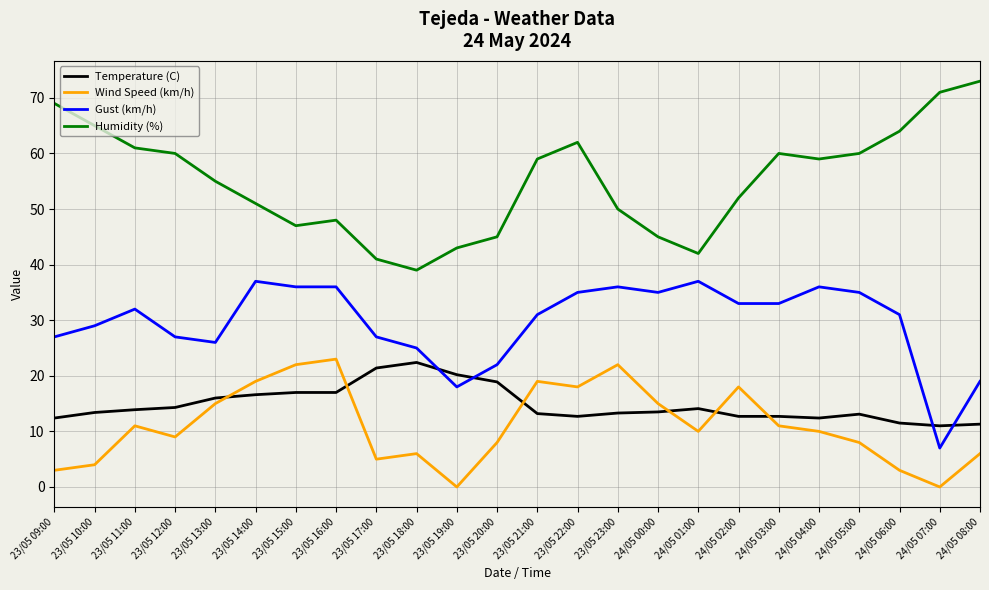

What is the maximum value shown in the chart?

73.0